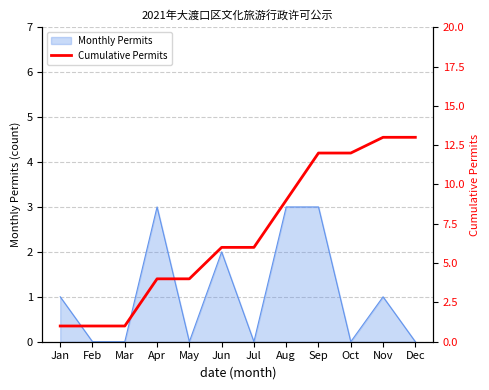

Approximately how many times larger is the value at Oct compared to Aug?

1.3